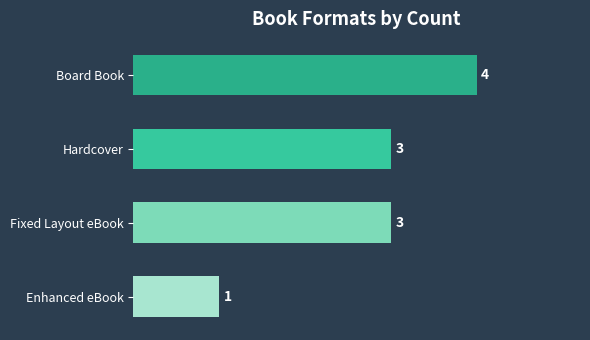

Does the chart contain any negative values?

No